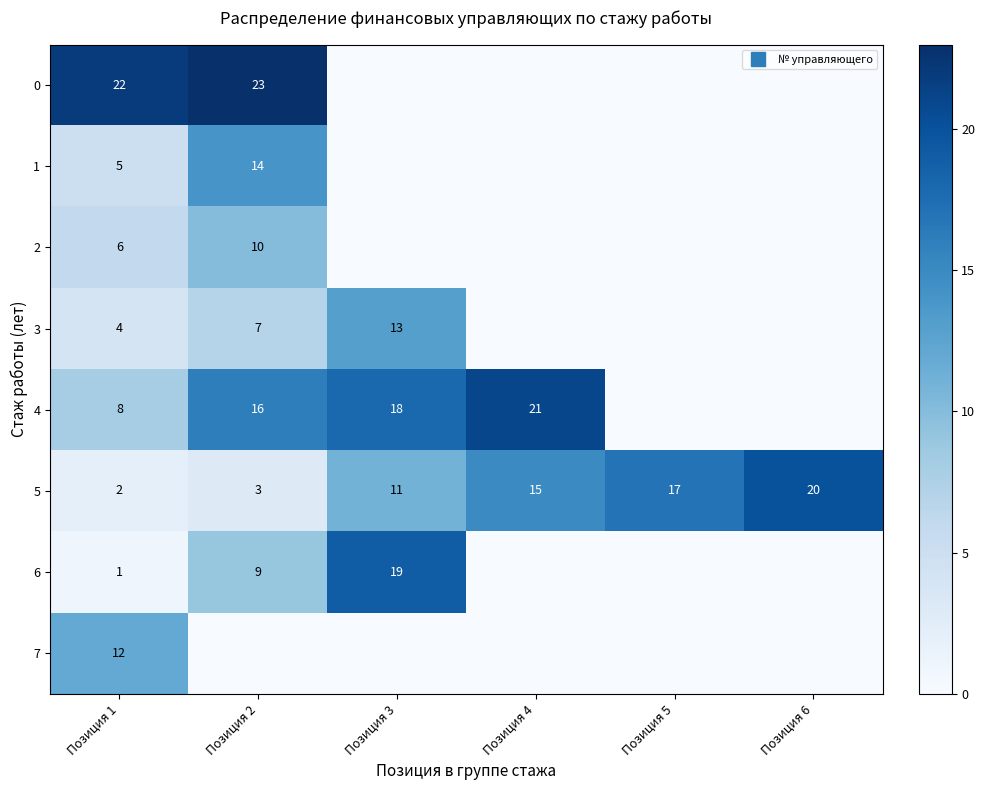

At which label is 2 closest to 5?

Позиция 1